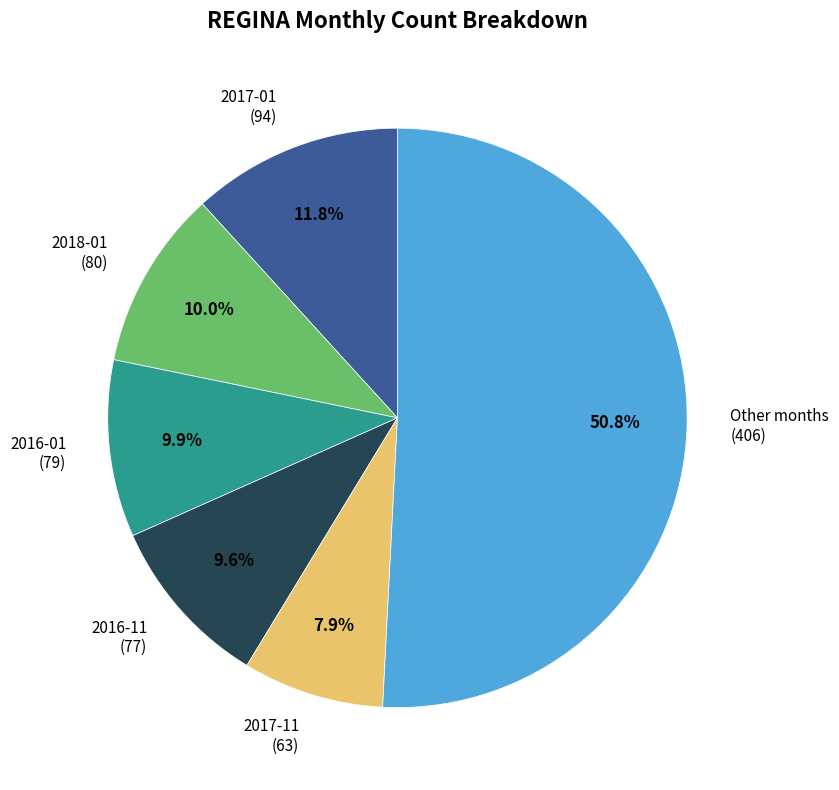

How many slices are in this pie chart?

6